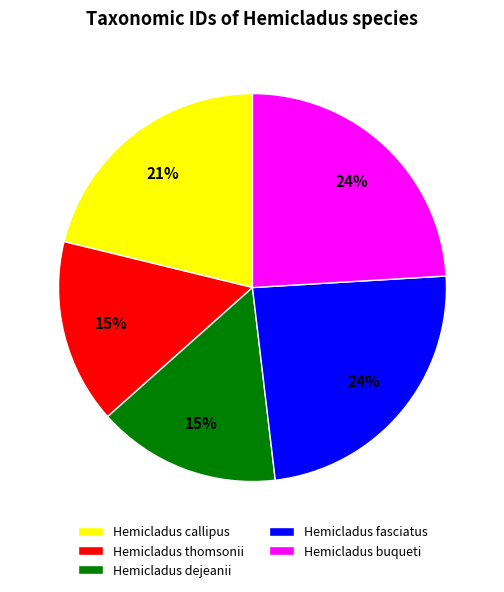

Count the number of slices in the pie.

5